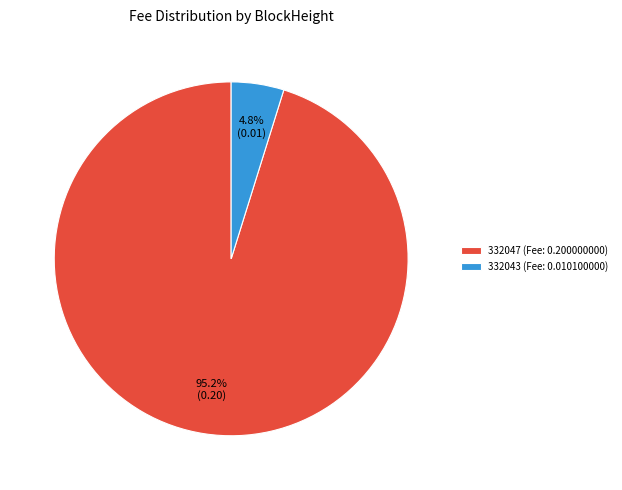

What percentage do 332047 (Fee: 0.200000000) and 332043 (Fee: 0.010100000) together represent?

100.0%